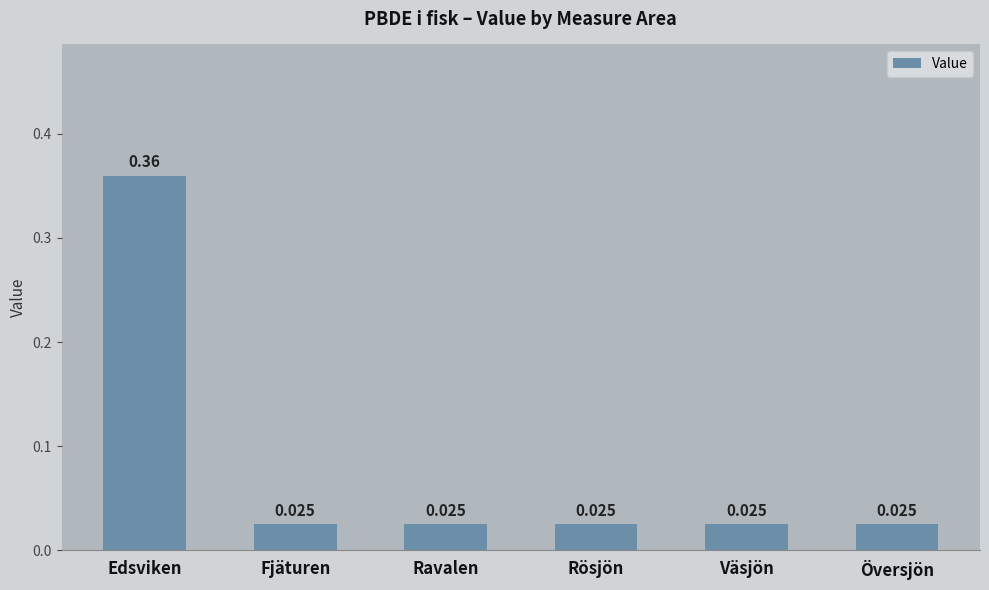

At which category does the chart reach its peak across all series?

Edsviken